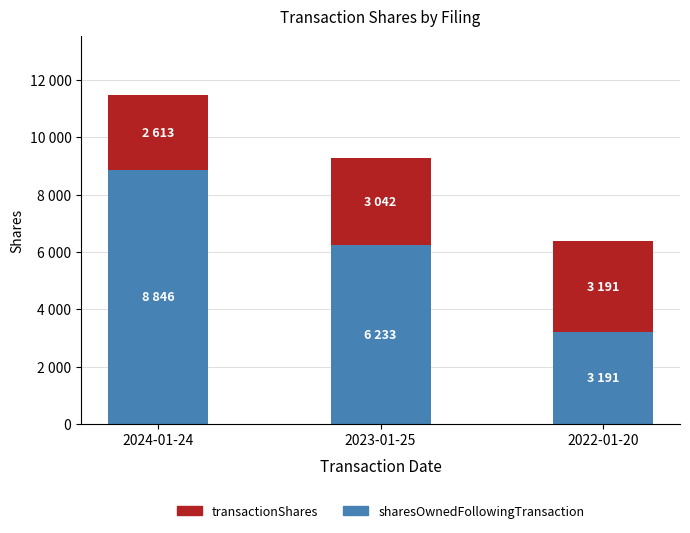

What are all the series names shown in the legend?

transactionShares, sharesOwnedFollowingTransaction